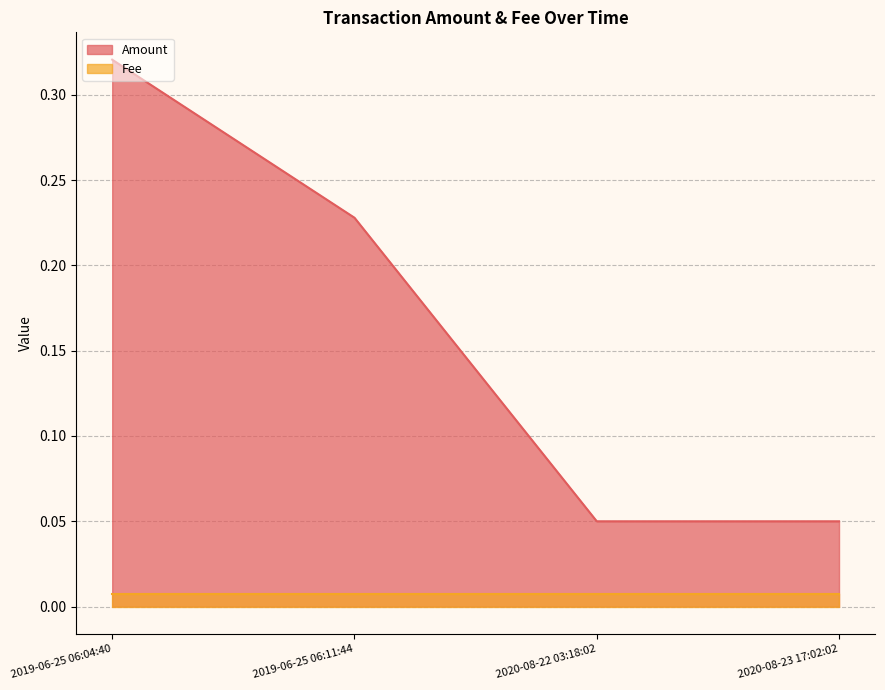

What is the label of the 4th point from the left?

2020-08-23 17:02:02